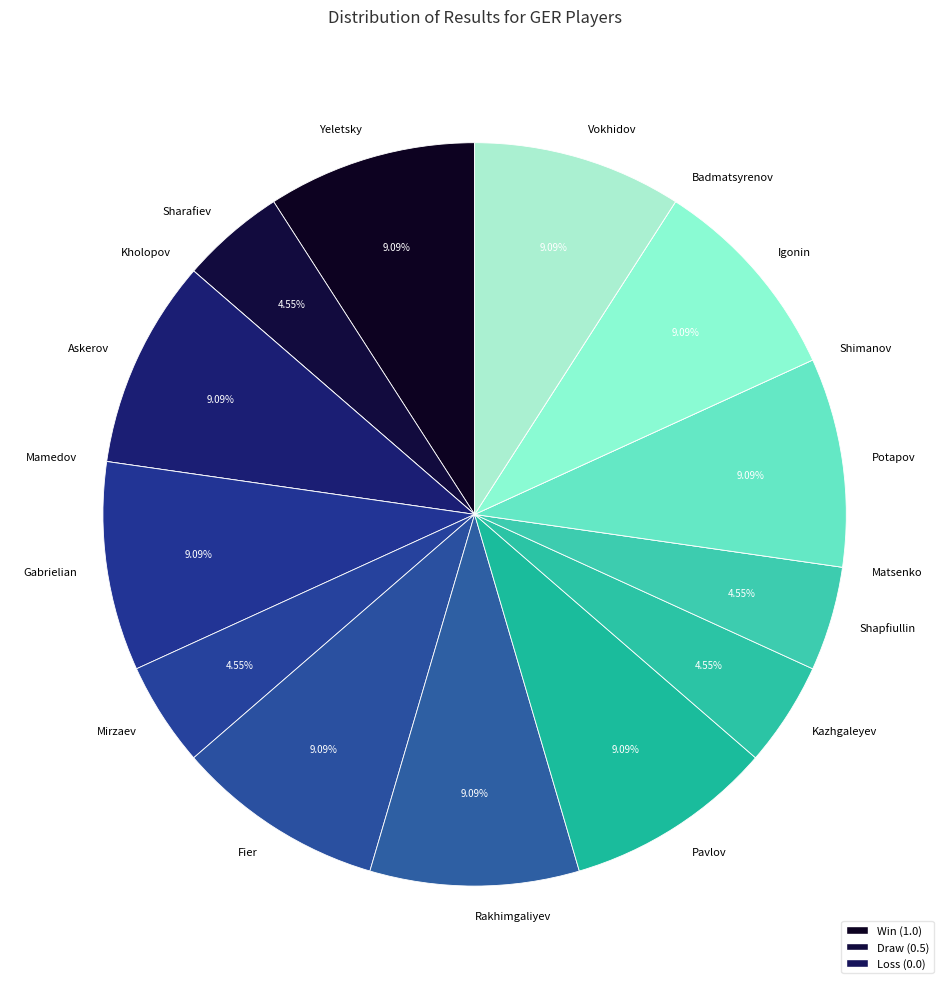

Is Kazhgaleyev the majority of the pie?

No